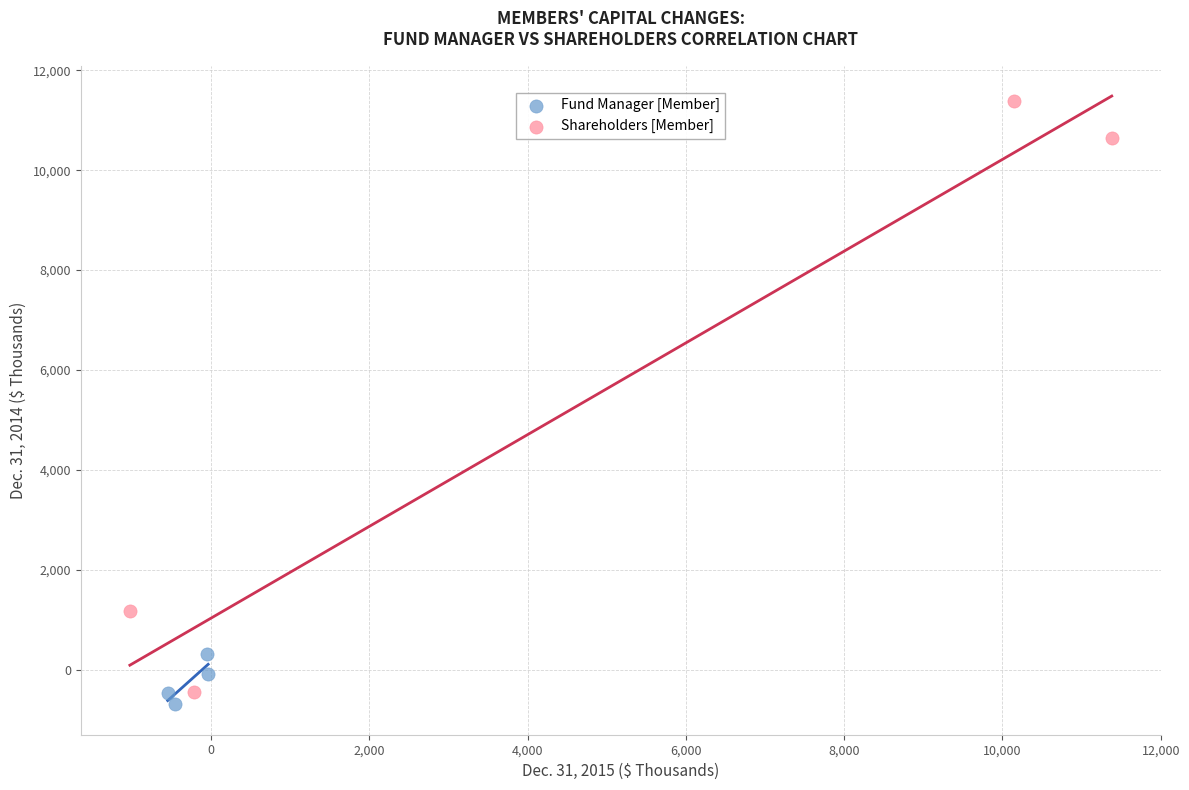

Which series reaches the maximum Y coordinate?

Shareholders [Member]